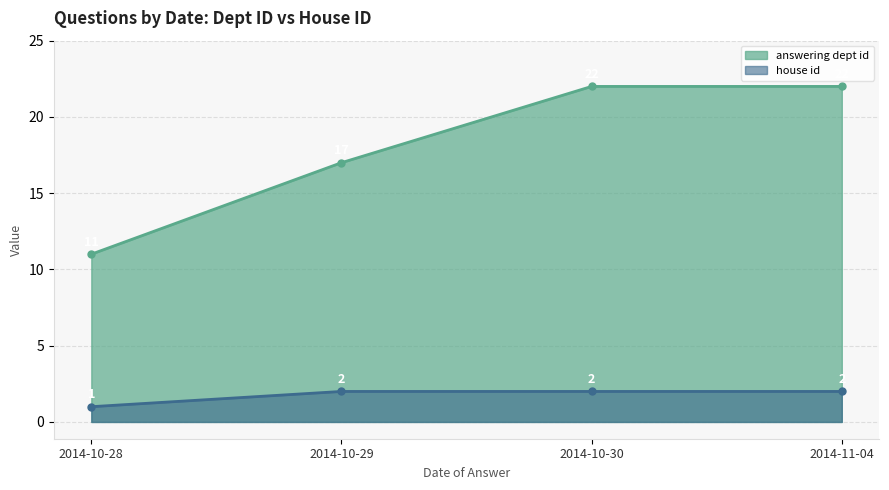

What is the lowest value of the answering dept id series?

11